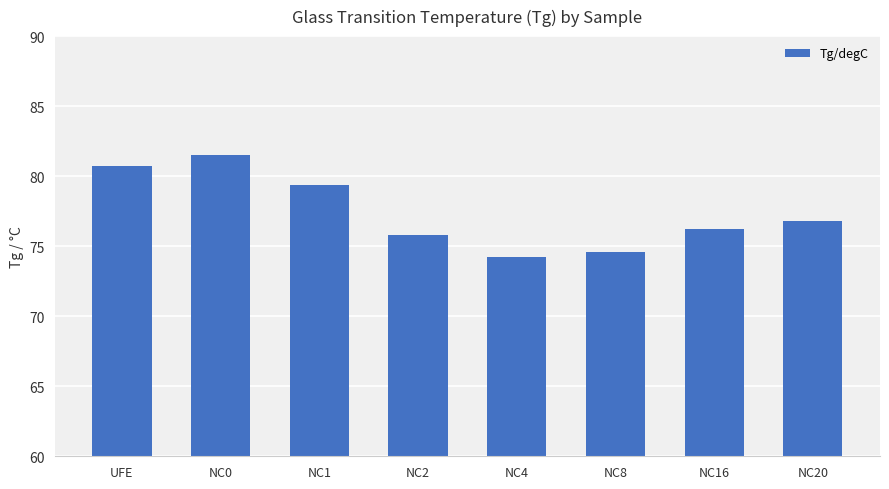

Reading right to left, list all the values displayed in this chart.

76.8	76.2	74.6	74.2	75.8	79.4	81.5	80.7